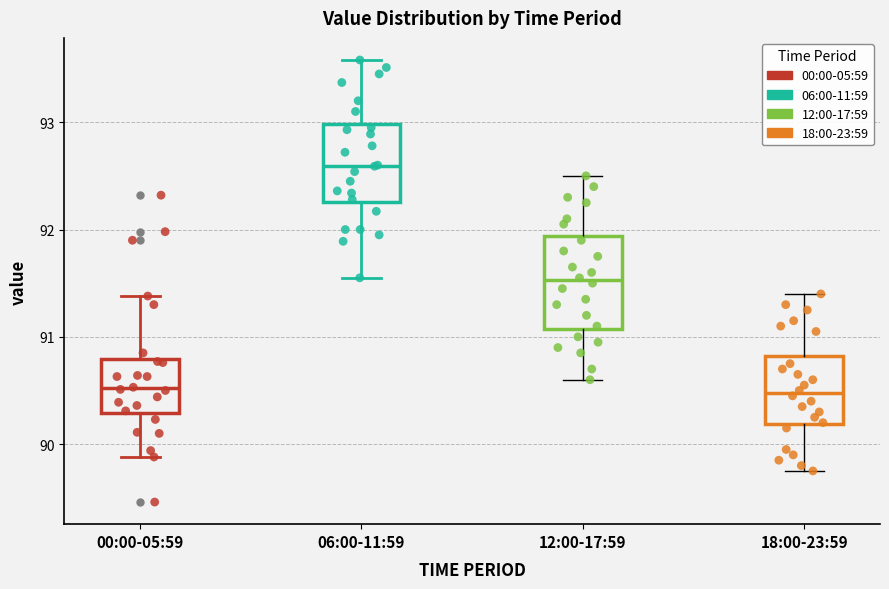

Reading left to right, read every box against the y-axis: the position of its median line, the range the box covers, and the ends of its whiskers. The values are not printed on the chart, so give them approximately, as read against the axis.

00:00-05:59: median 90.5, box 90.3 to 90.8, whiskers 89.9 to 91.4
06:00-11:59: median 92.6, box 92.3 to 93.0, whiskers 91.6 to 93.6
12:00-17:59: median 91.5, box 91.1 to 91.9, whiskers 90.6 to 92.5
18:00-23:59: median 90.5, box 90.2 to 90.8, whiskers 89.8 to 91.4